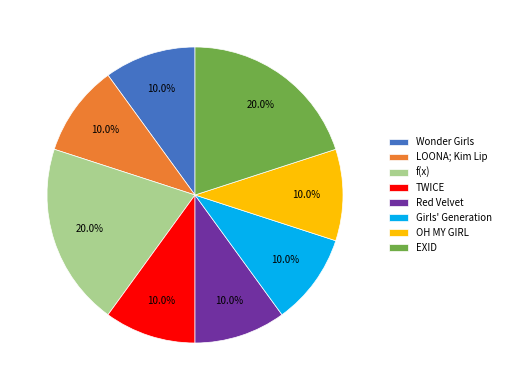

What percentage is the f(x) slice, to the nearest percent?

20%